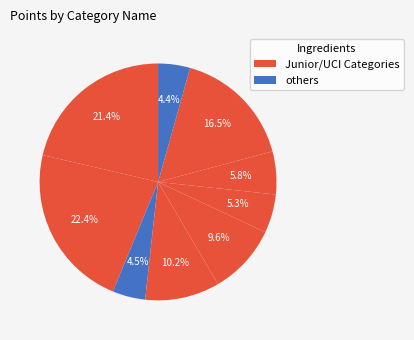

How many segments does this pie chart have?

9